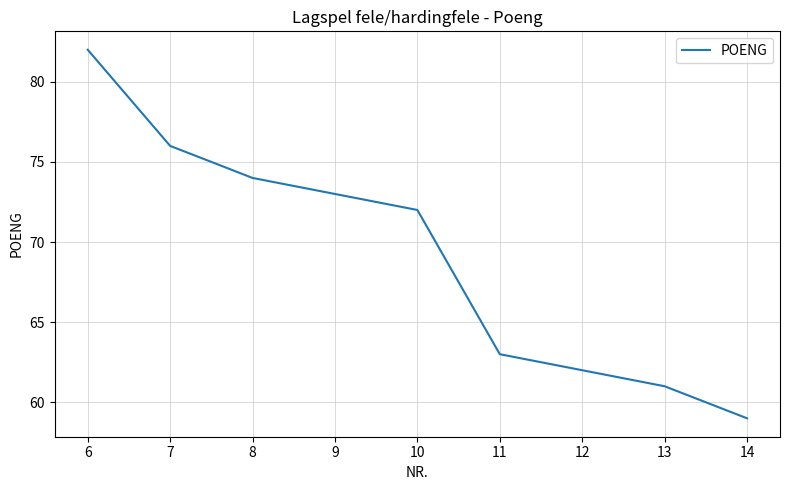

True or false: there are more than 1 points higher than both neighbors.

False